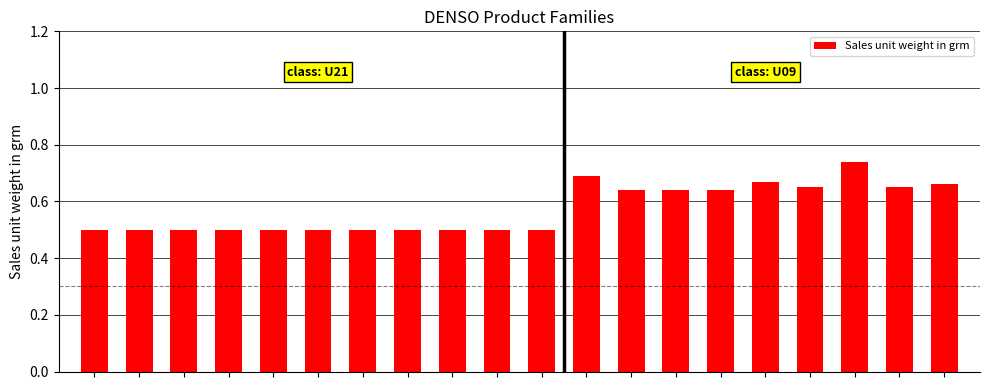

What is the sum of all values?

11.5